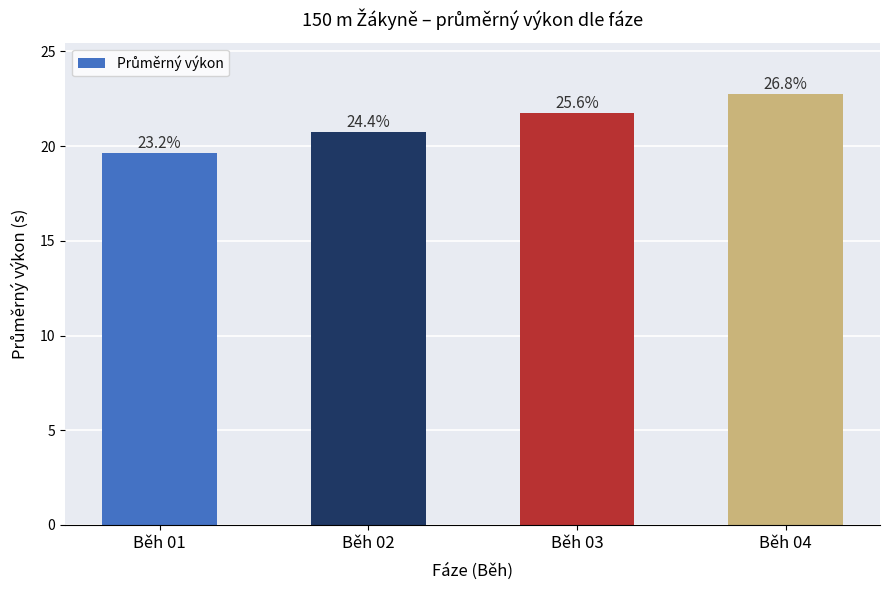

Which label corresponds to the smallest value in the chart?

Běh 01